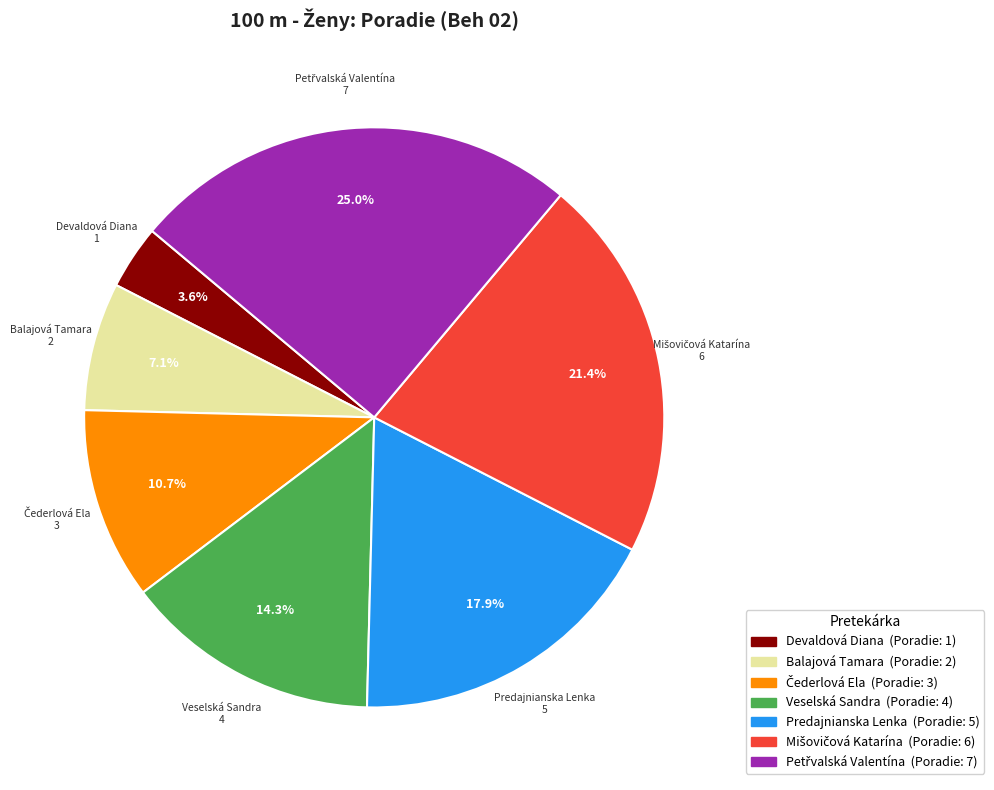

To the nearest percent, what is the combined percentage of Devaldová Diana and Veselská Sandra?

18%